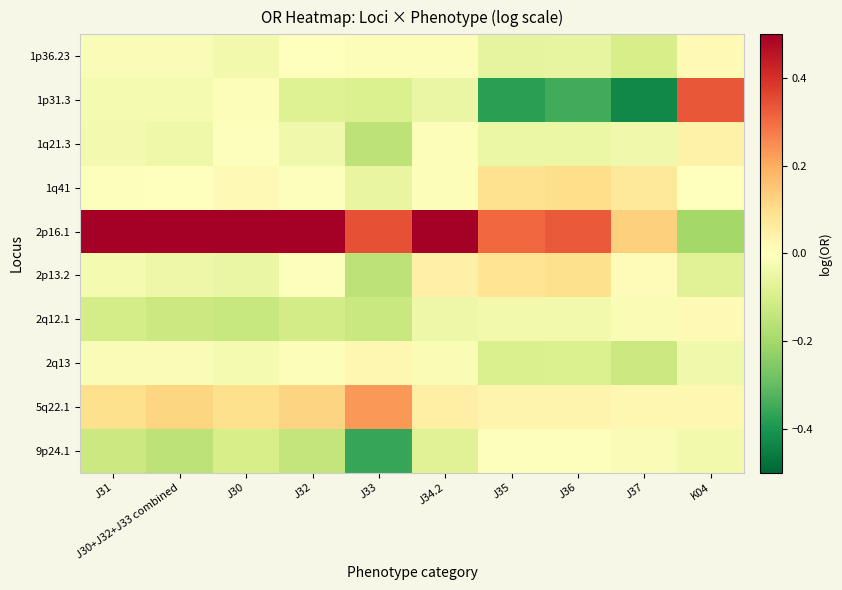

What is the total value across all series at J32?

0.3